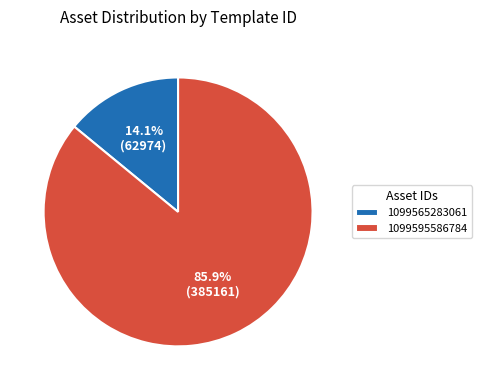

Do 1099565283061 and 1099595586784 together represent more than half of the pie?

Yes